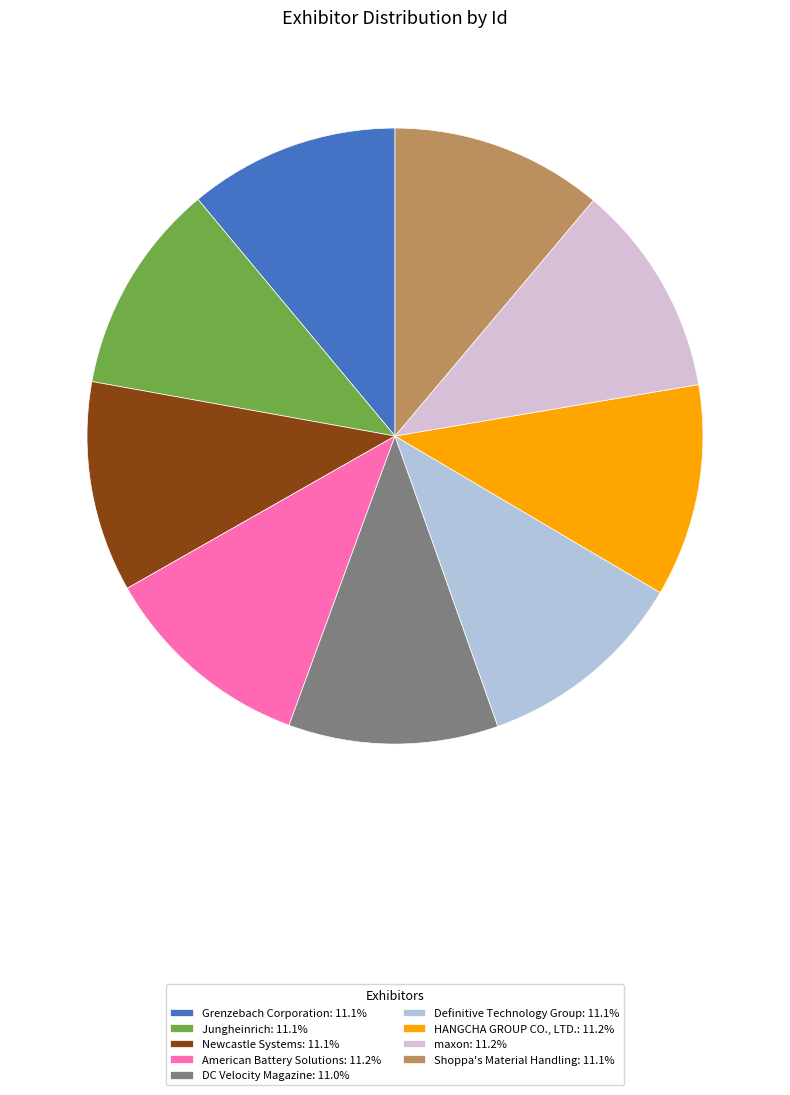

Is Newcastle Systems: 11.1% the majority of the pie?

No